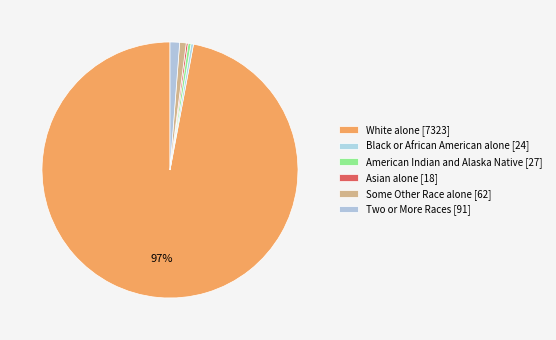

What is the majority slice?

White alone